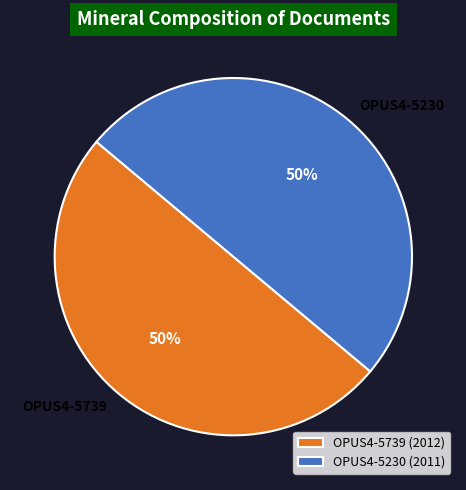

Approximately how many times larger is the value at OPUS4-5739 compared to OPUS4-5230?

1.0